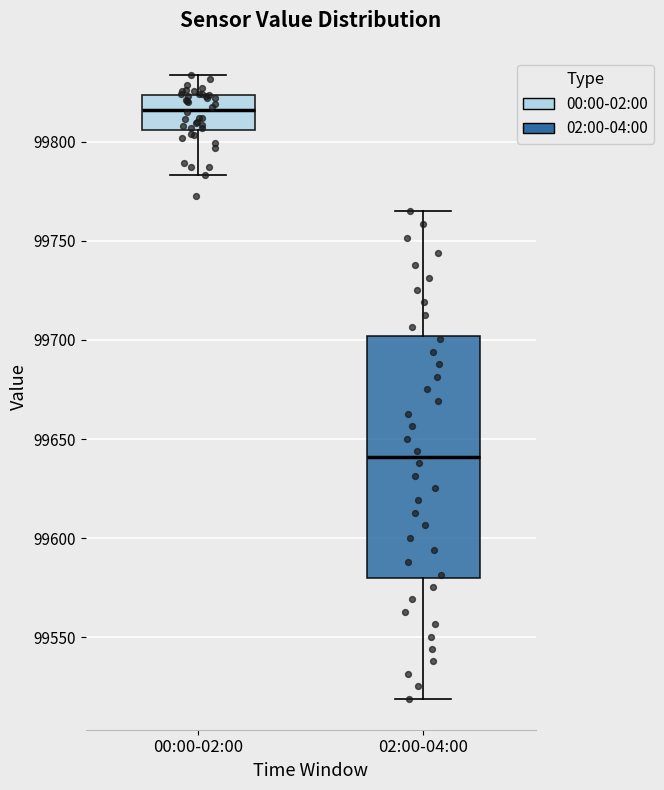

Which box is the tallest, from its lower edge to its upper edge?

02:00-04:00